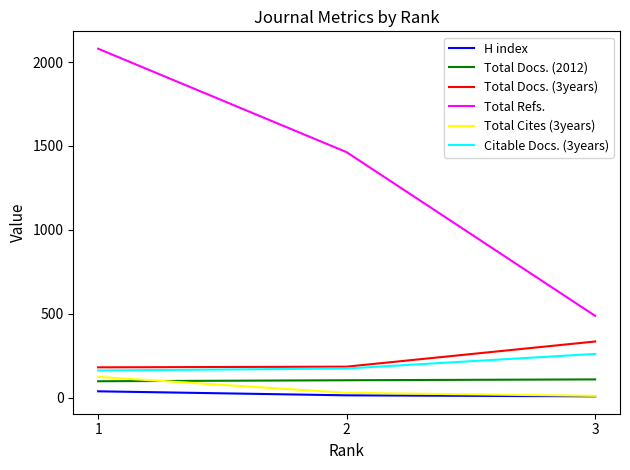

What is the maximum value for Total Refs.?

2080